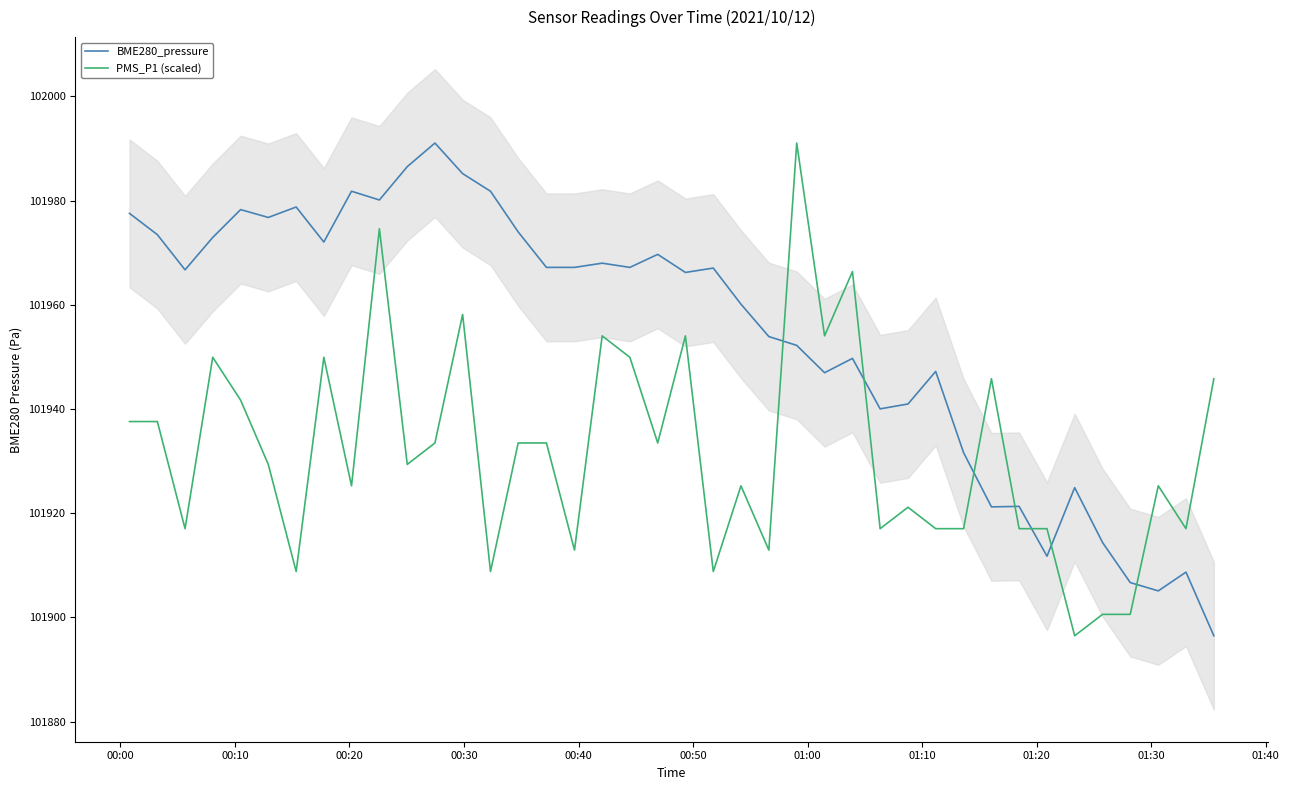

How many intersections are there between PMS_P1 (scaled) and BME280_pressure?

7